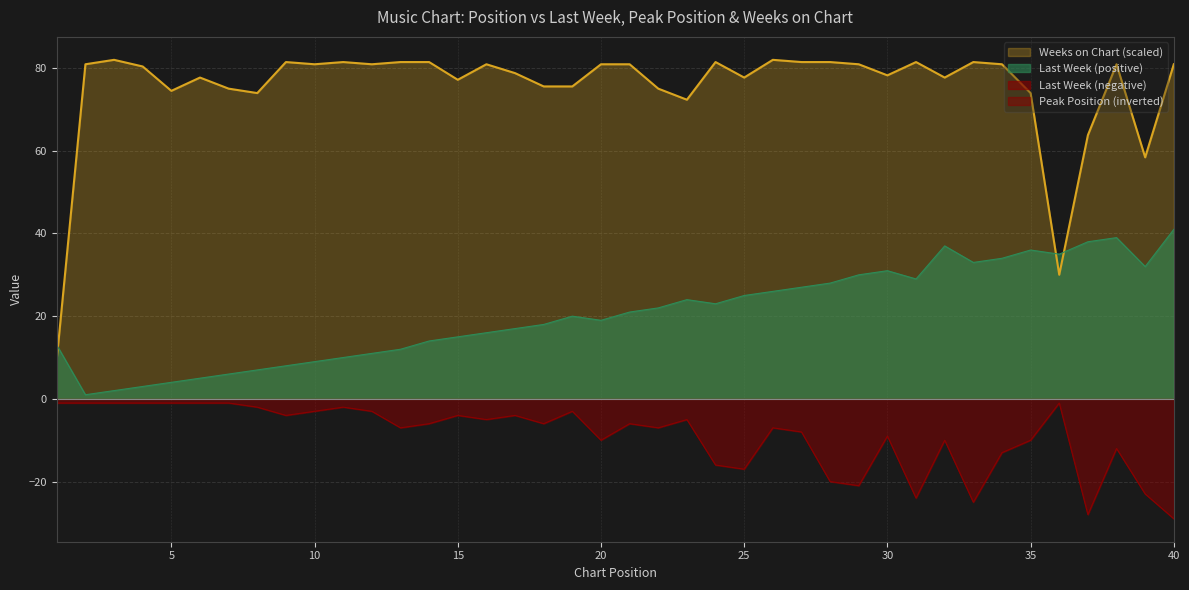

How many data points in Peak Position are above -6?

18